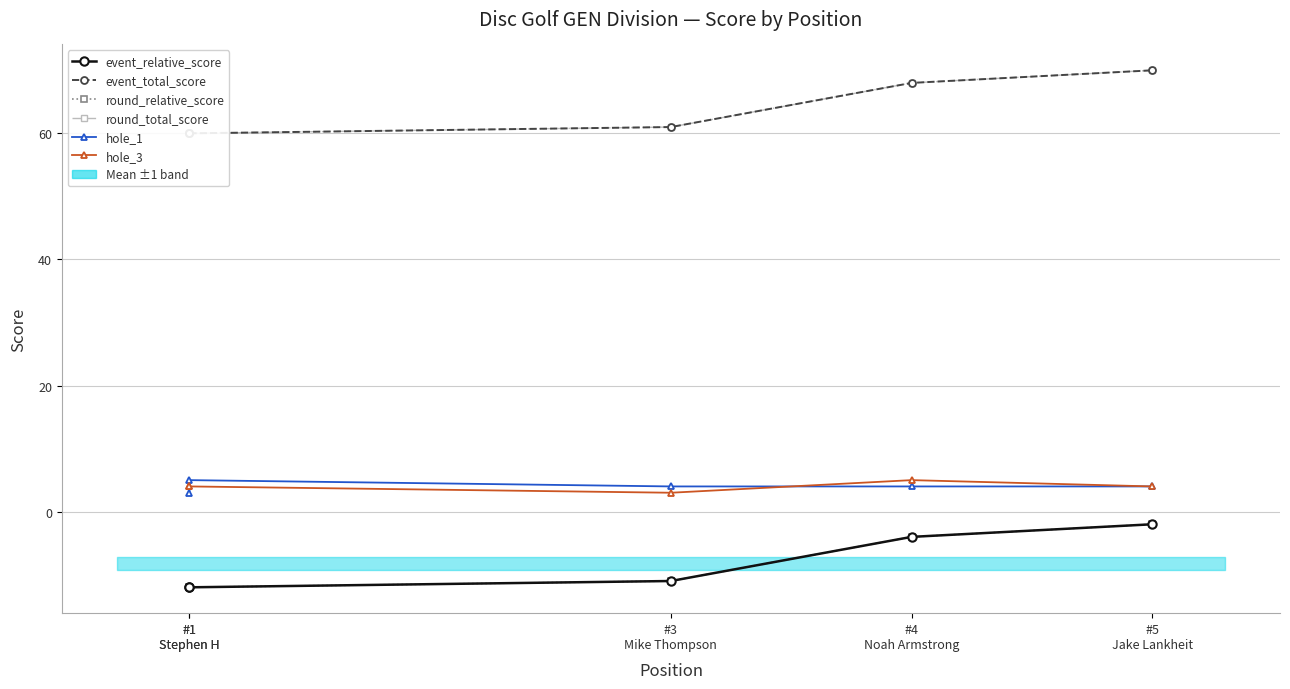

Which series changed the most between #1
Stephen H and #5
Jake Lankheit?

event_relative_score